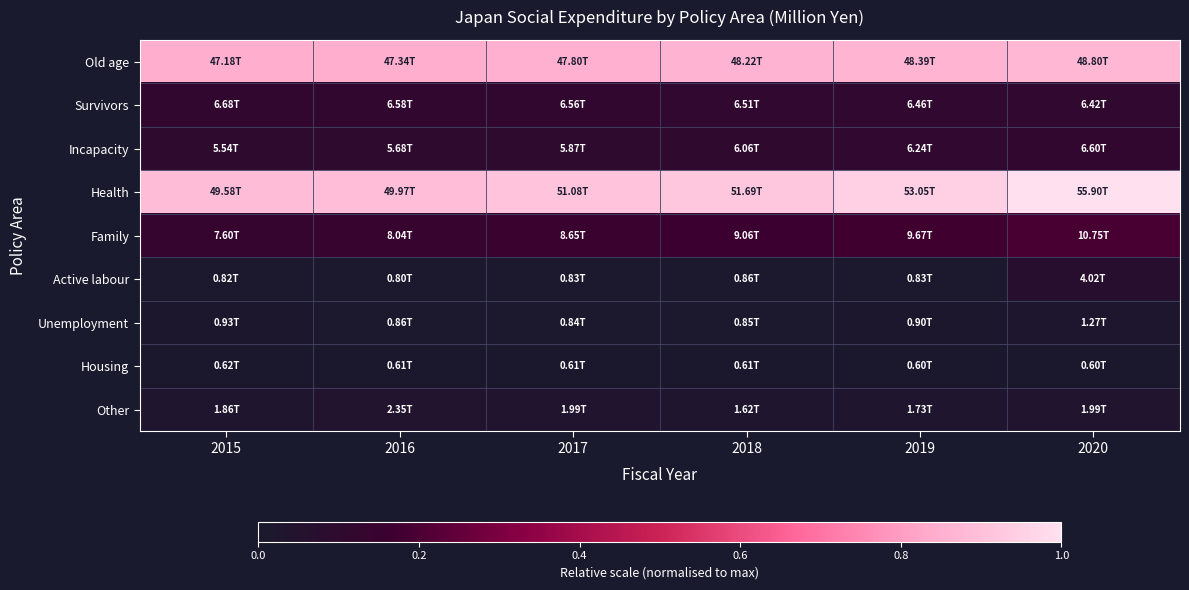

What is the greatest value displayed?

1.0